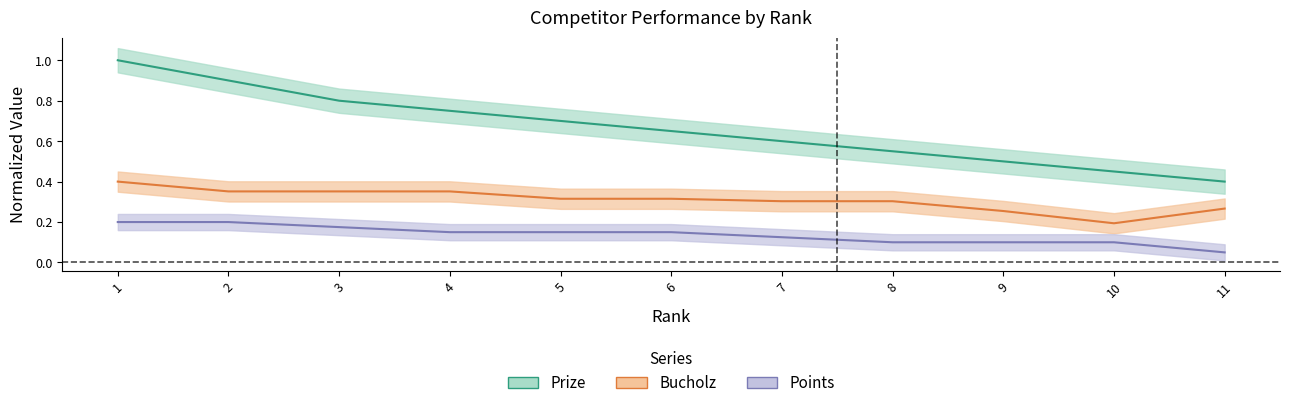

Reading right to left, transcribe all the data shown in this chart.

Prize: 11=0.4	10=0.5	9=0.5	8=0.6	7=0.6	6=0.7	5=0.7	4=0.8	3=0.8	2=0.9	1=1.0
Bucholz: 11=0.3	10=0.2	9=0.3	8=0.3	7=0.3	6=0.3	5=0.3	4=0.4	3=0.4	2=0.4	1=0.4
Points: 11=0.1	10=0.1	9=0.1	8=0.1	7=0.1	6=0.2	5=0.2	4=0.2	3=0.2	2=0.2	1=0.2